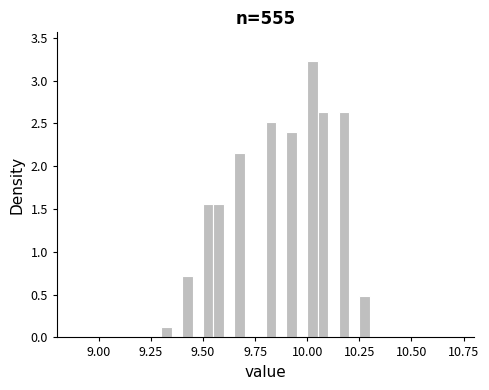

Read against the x-axis, roughly where is the centre of the tallest bar?

10.05